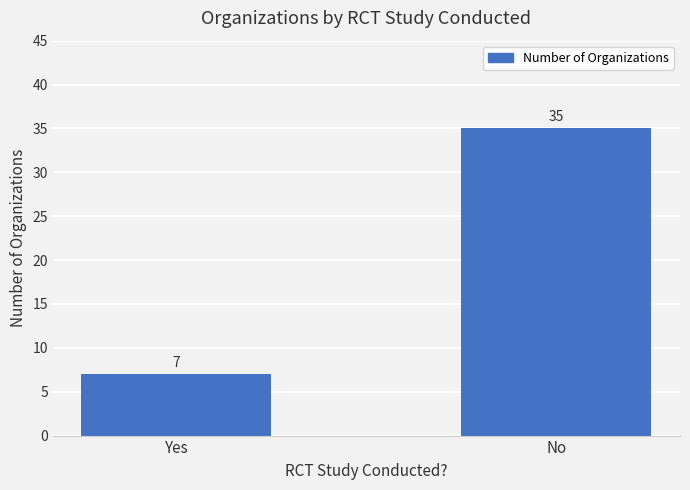

Reading right to left, list all the values displayed in this chart.

35	7